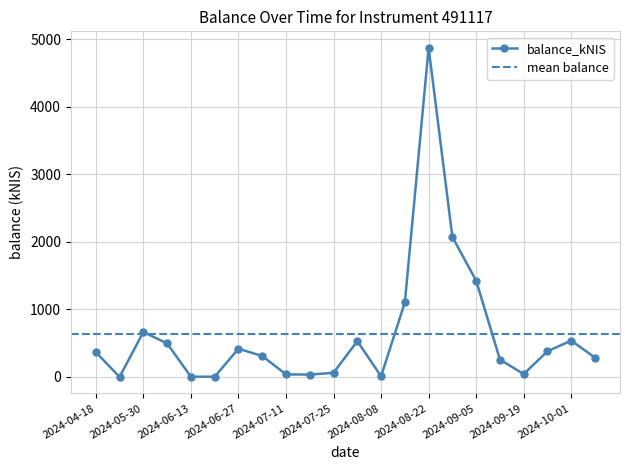

How many data points are less than 366?

11